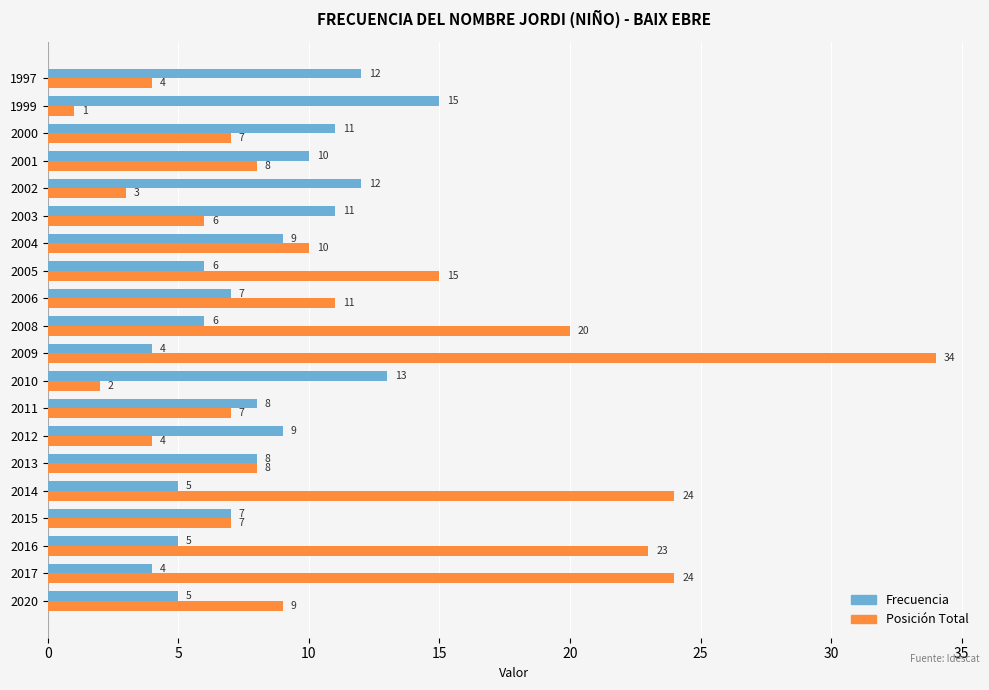

Rank the series by their average value, from highest to lowest.

Posición Total, Frecuencia